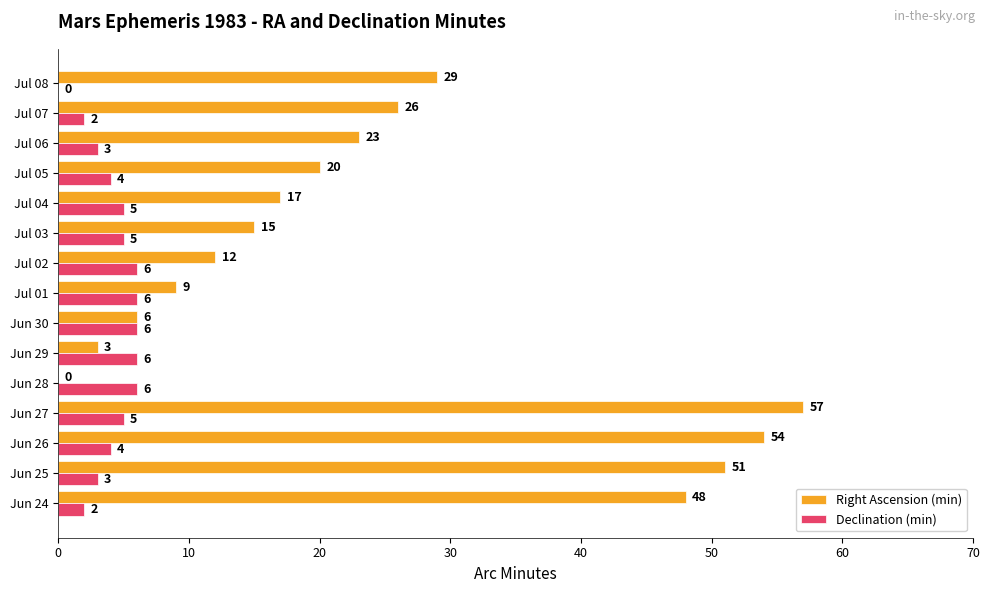

What is the total value across all series at Jun 29?

9